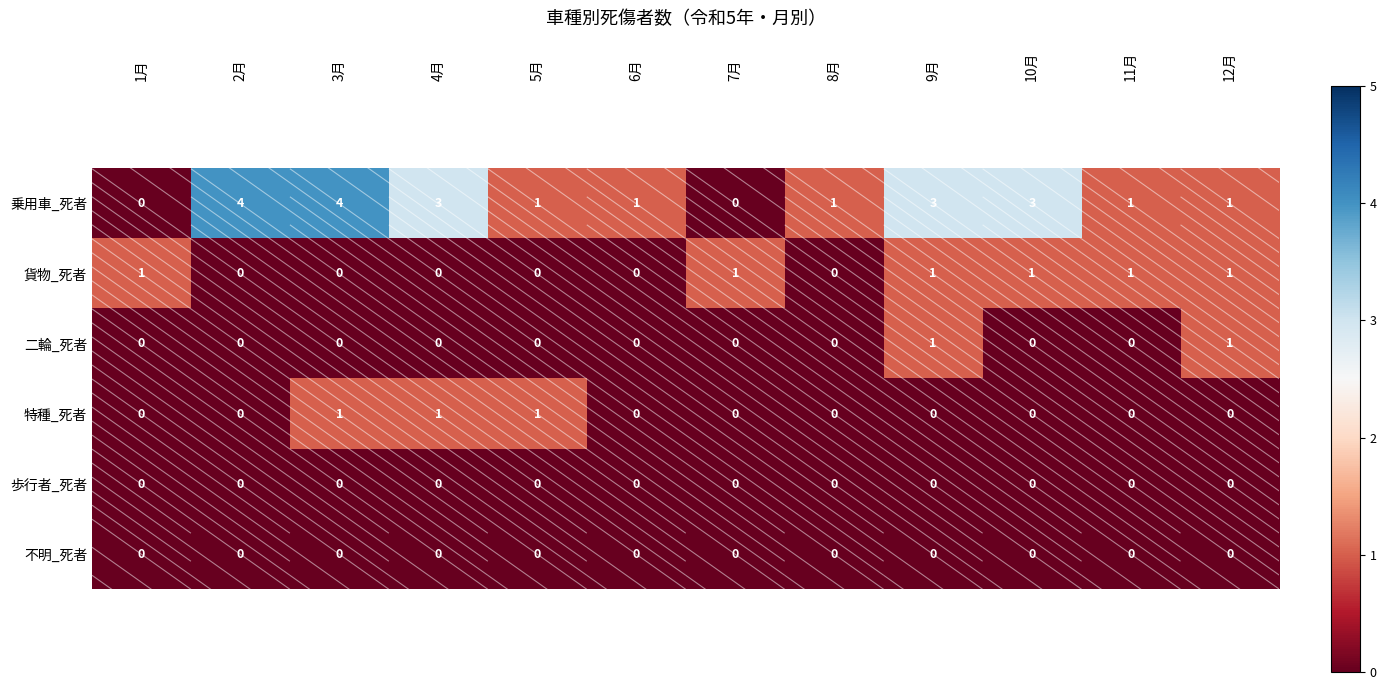

True or false: 歩行者_死者 has a value of 0 at 10月.

True